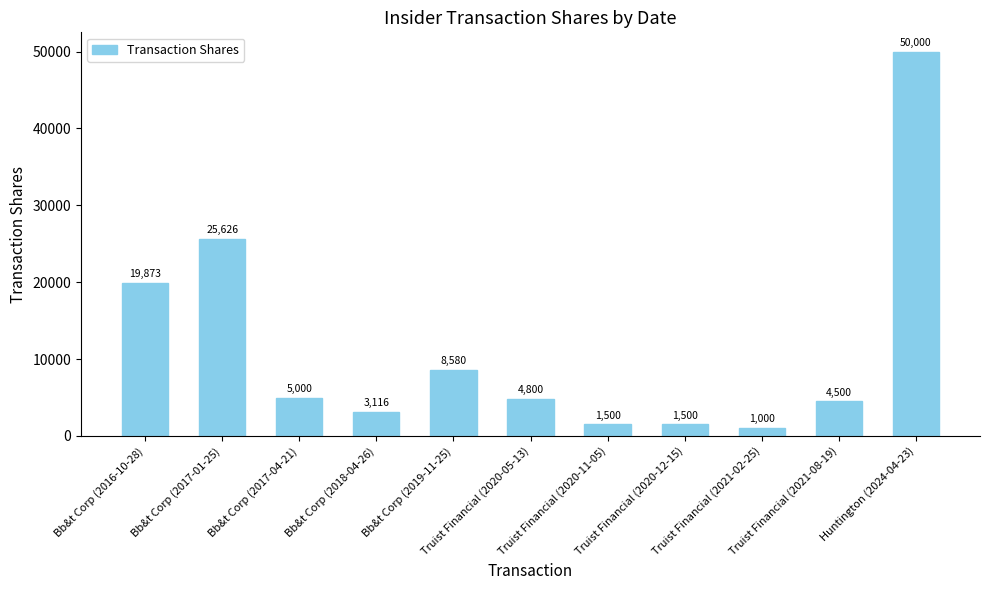

Which label corresponds to the largest value in the chart?

Huntington (2024-04-23)